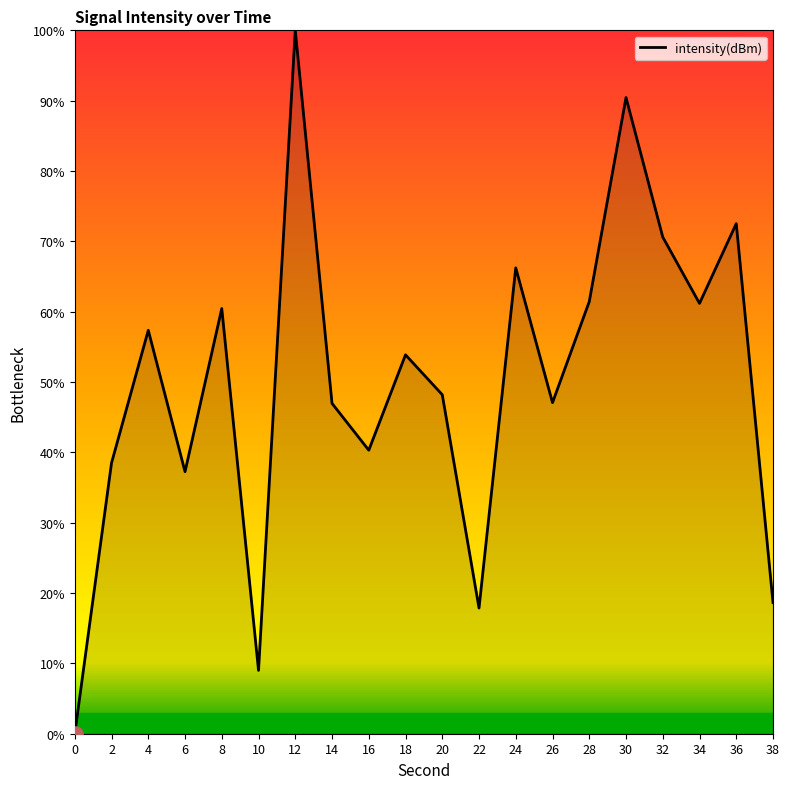

What is the ratio of the value at 22 to the value at 20?

0.4